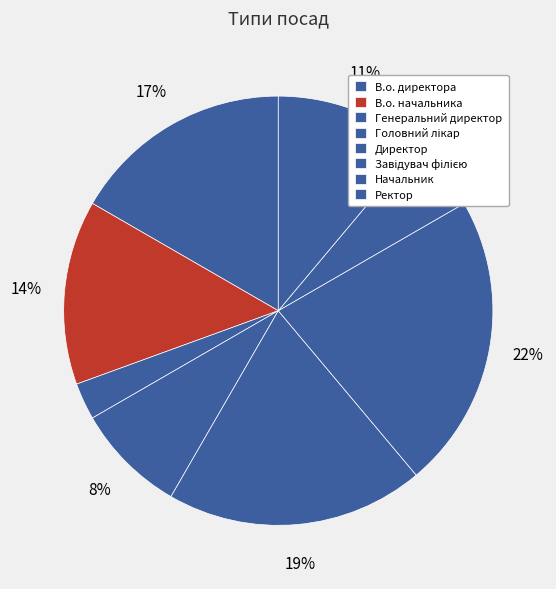

The Завідувач філією slice represents 22% of the pie. True or false?

True